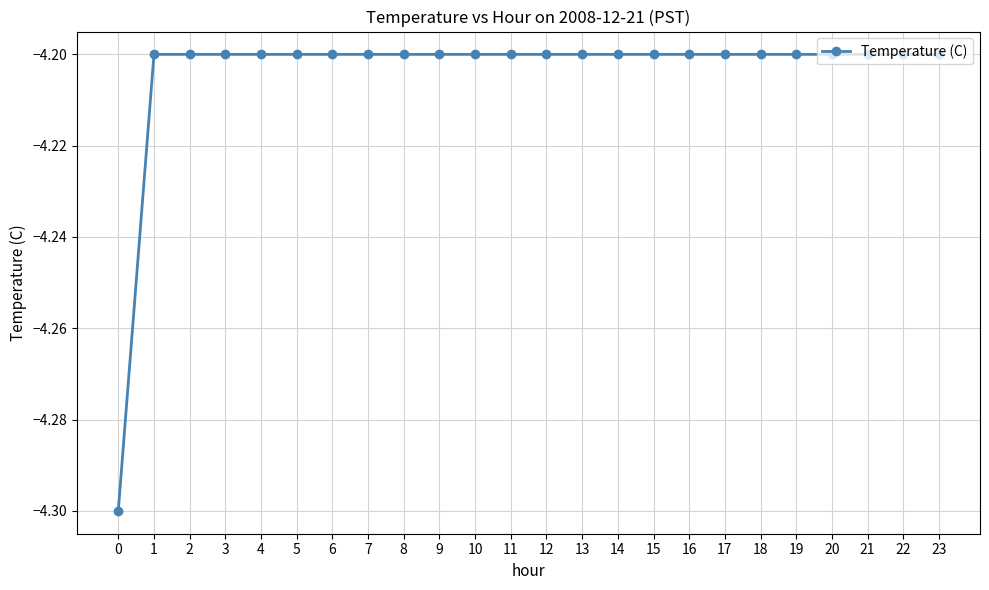

What is the average value?

-4.2